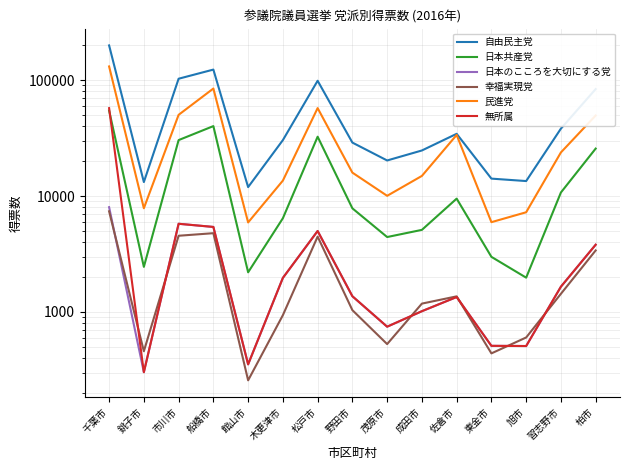

What is the difference between the 日本のこころを大切にする党 values at 木更津市 and 松戸市?

3026